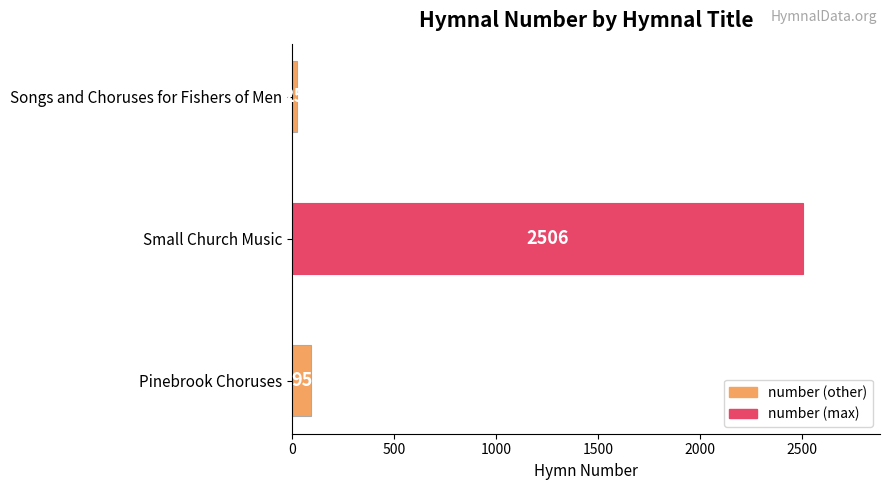

What is the greatest value displayed?

2506